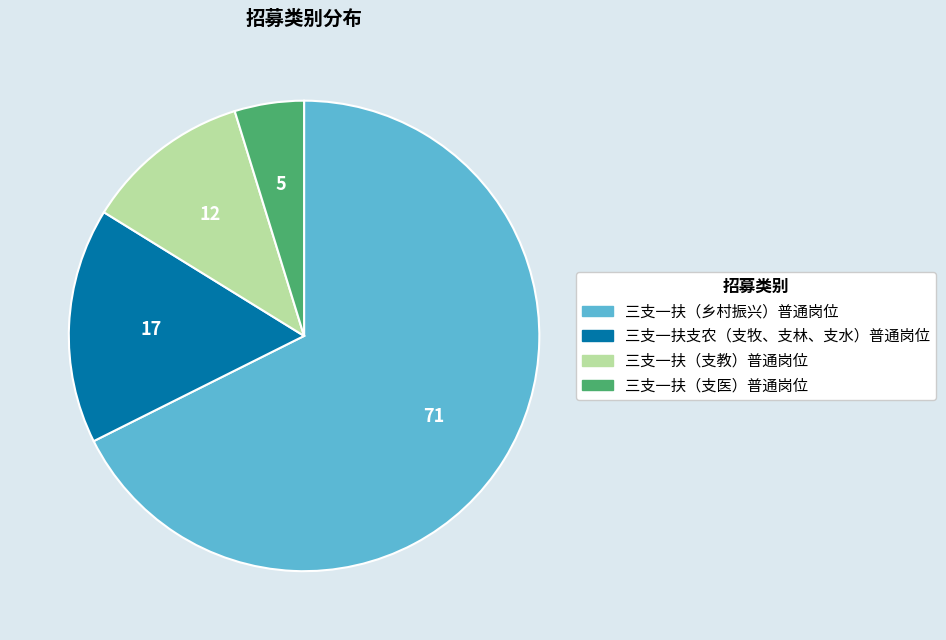

Does 三支一扶支农（支牧、支林、支水）普通岗位 account for over 50% of the chart?

No